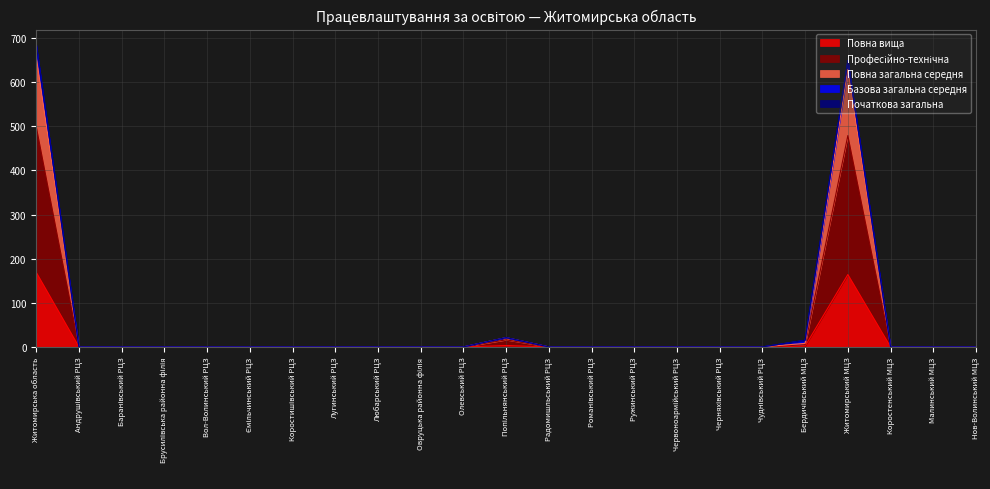

How many data points does each series have?

23